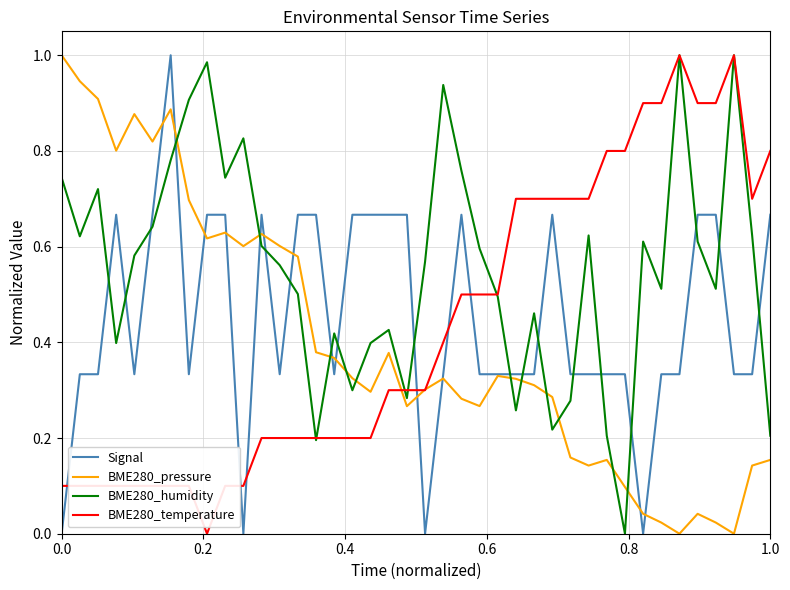

Which series ends up on top after the final intersection of BME280_pressure and BME280_humidity?

BME280_humidity